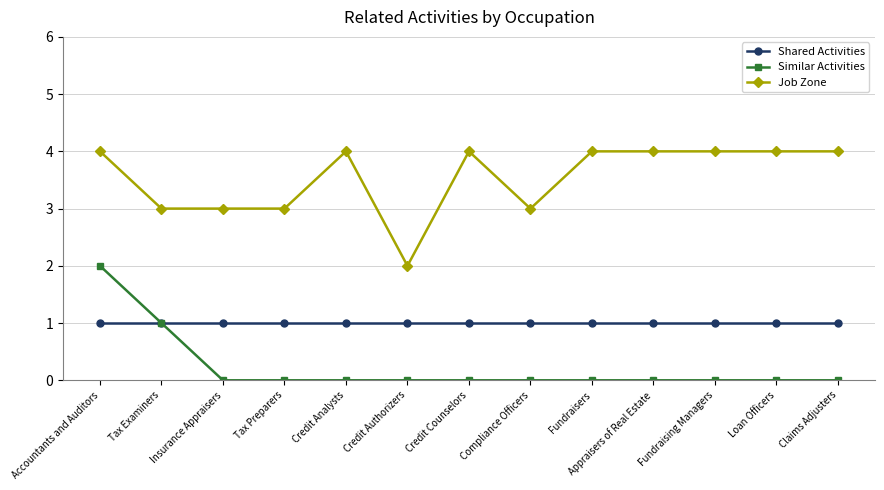

Reading left to right, what are all the values shown in this chart?

Shared Activities: 1	1	1	1	1	1	1	1	1	1	1	1	1
Similar Activities: 2	1	0	0	0	0	0	0	0	0	0	0	0
Job Zone: 4	3	3	3	4	2	4	3	4	4	4	4	4